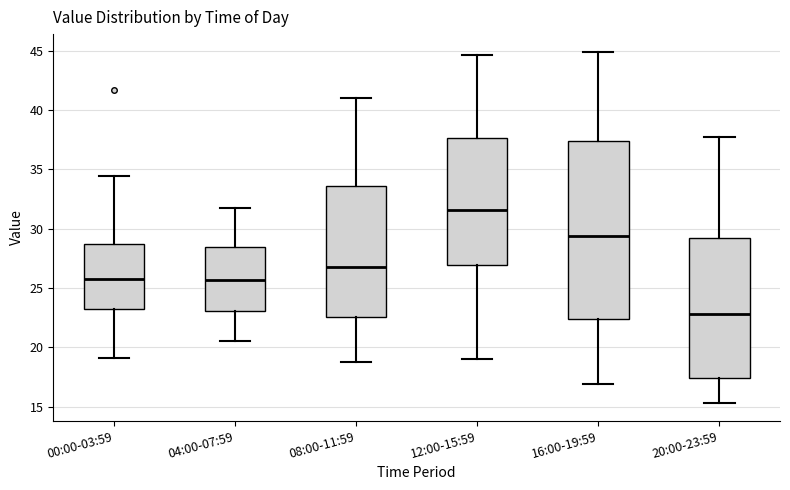

Which box's median line is the lowest?

20:00-23:59